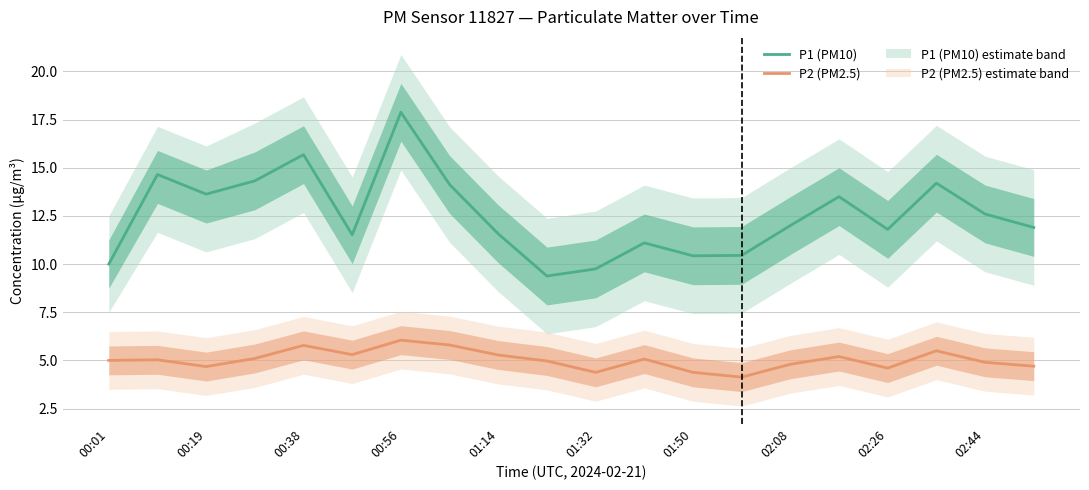

True or false: P1 (PM10) has more than 1 points higher than both neighbors.

True